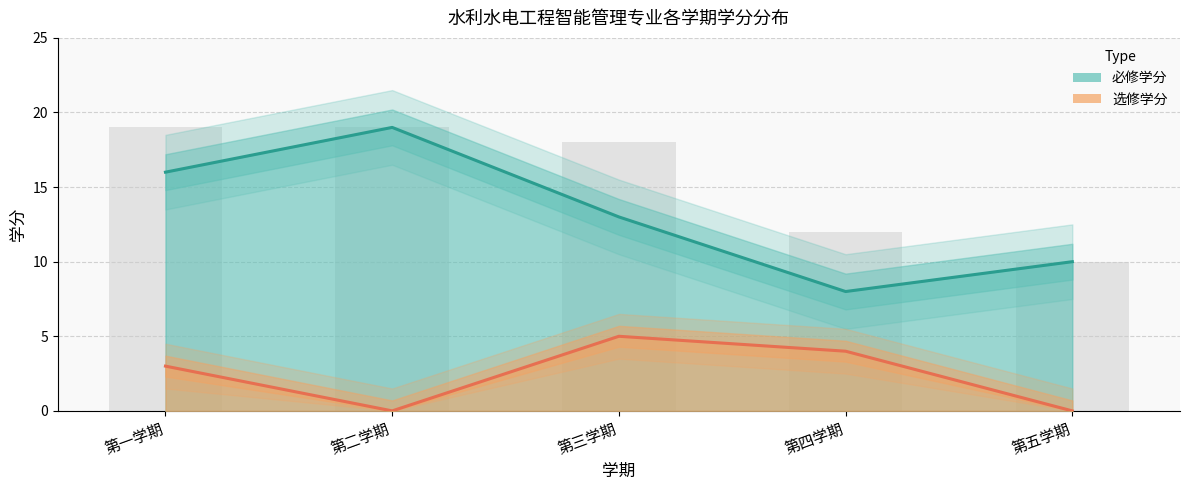

What is the label of the 3rd bar from the right?

第三学期